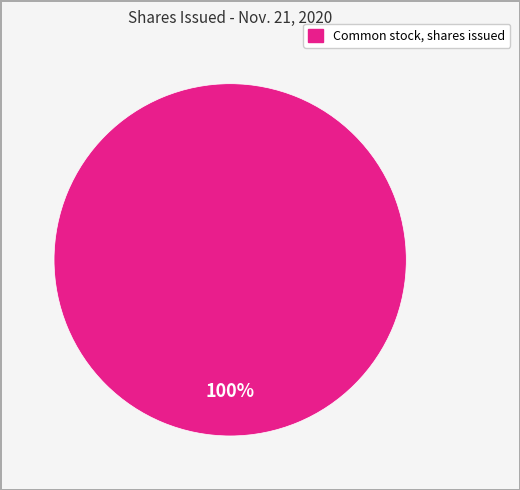

Is there a majority slice in this chart?

Yes